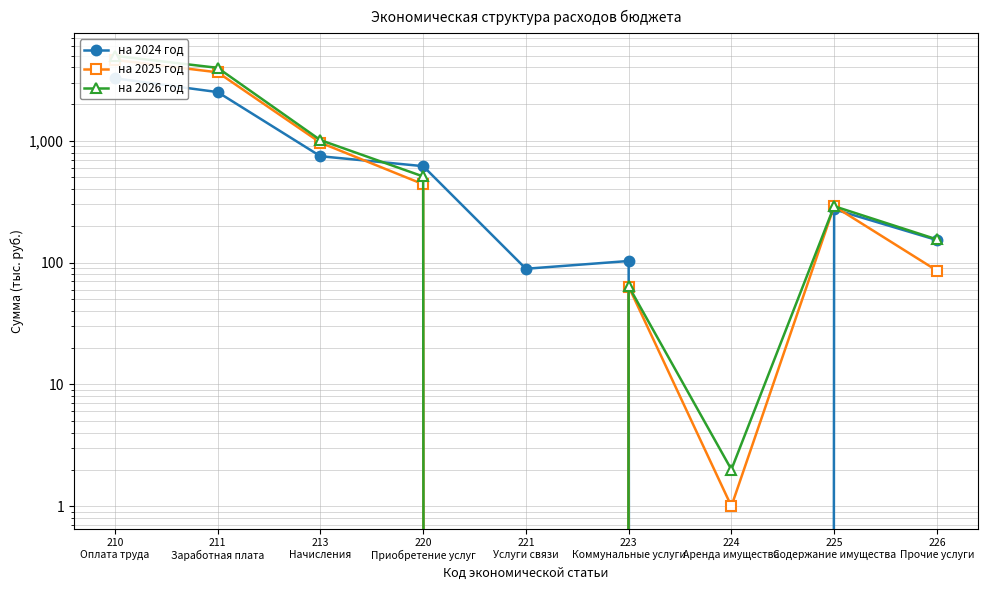

Which has a higher value, 220
Приобретение услуг or 211
Заработная плата?

211
Заработная плата